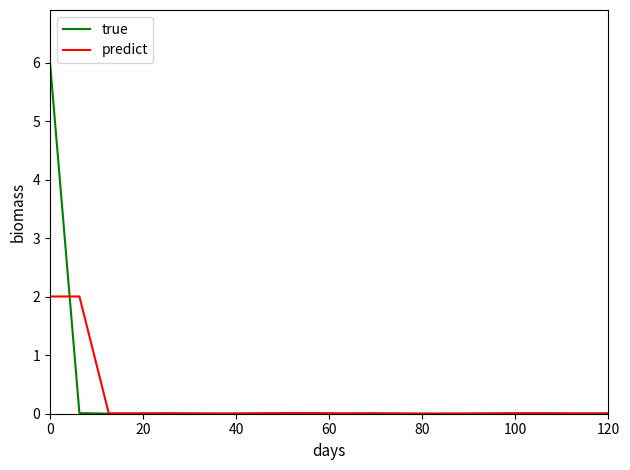

What is the maximum value for predict?

2.0